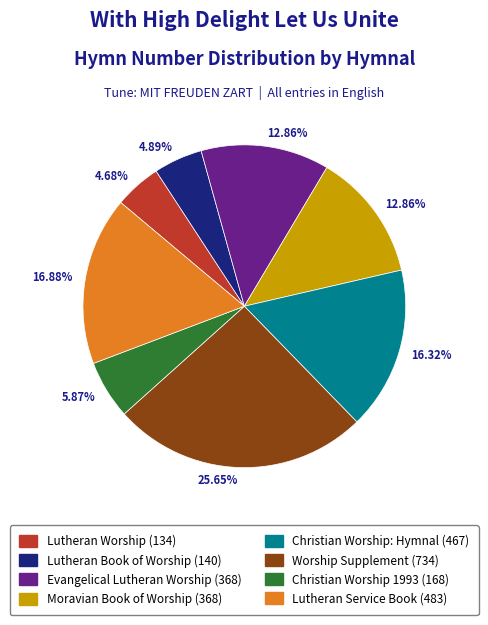

Is there any slice that represents more than half of the pie?

No